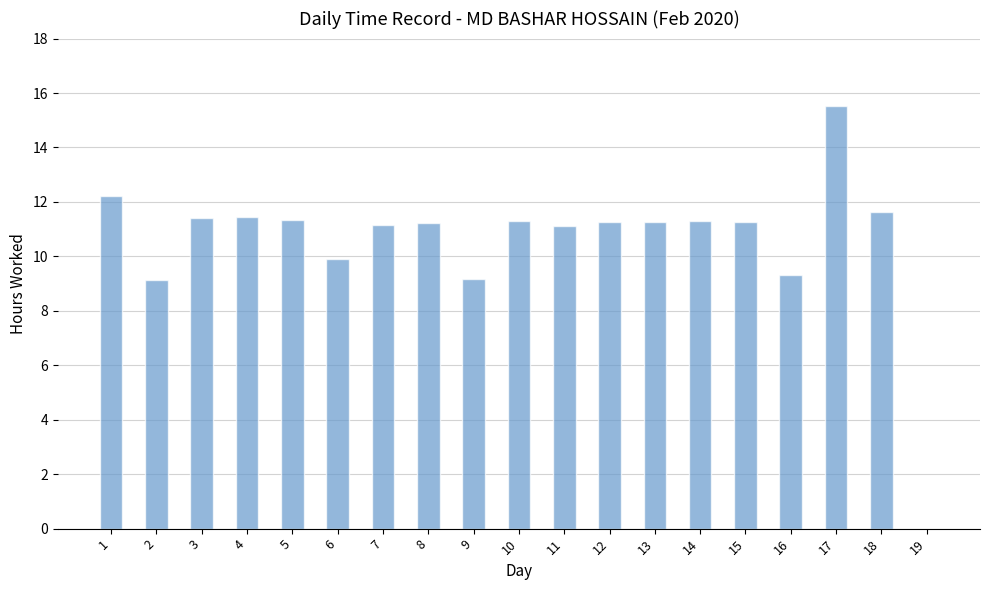

What is the ratio of the value at 7 to the value at 18?

1.0